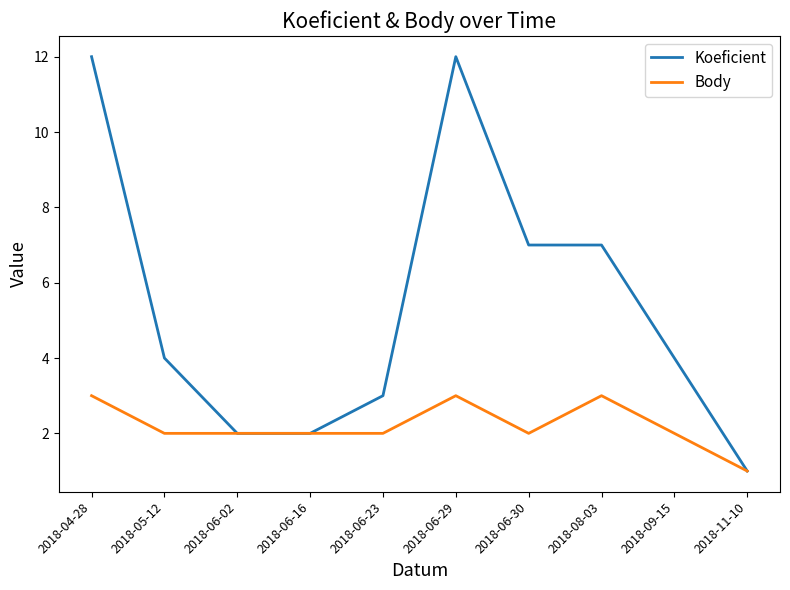

Between 2018-05-12 and 2018-06-02, which series saw the biggest shift?

Koeficient